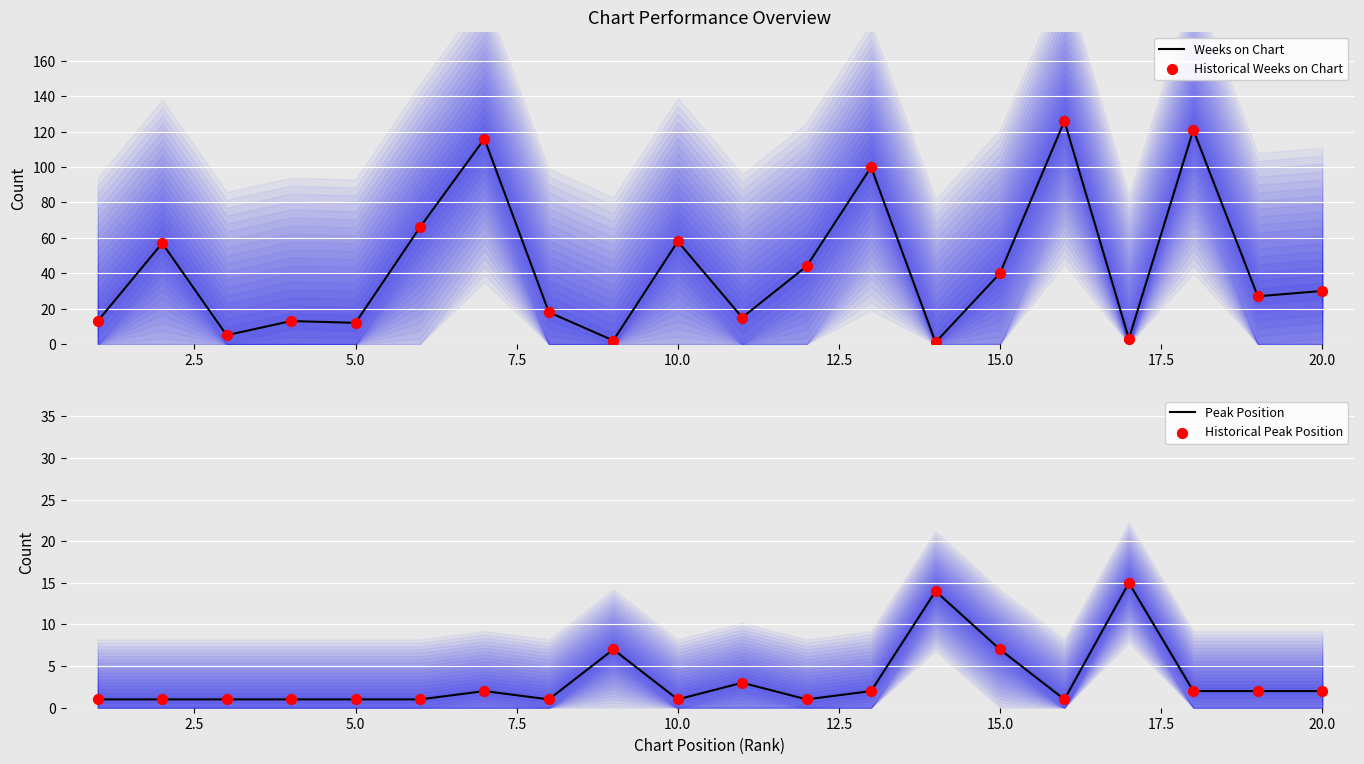

Which series reaches the maximum Y coordinate?

Weeks on Chart